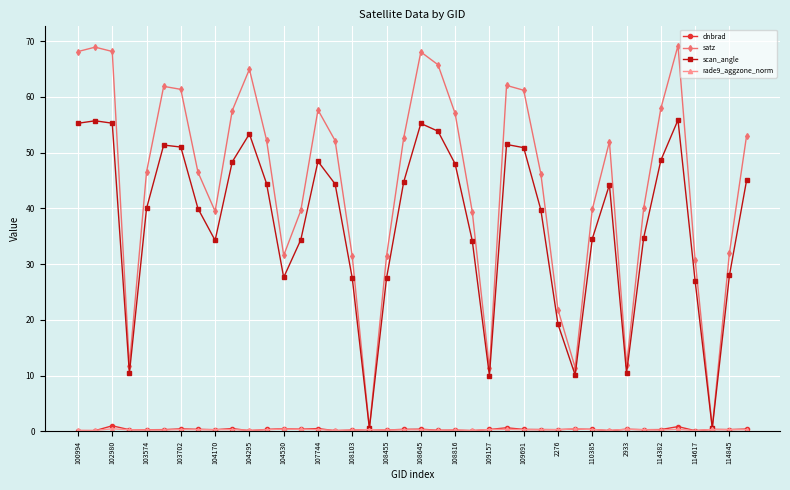

What is the value of the satz point at the 20th from the left?

52.6